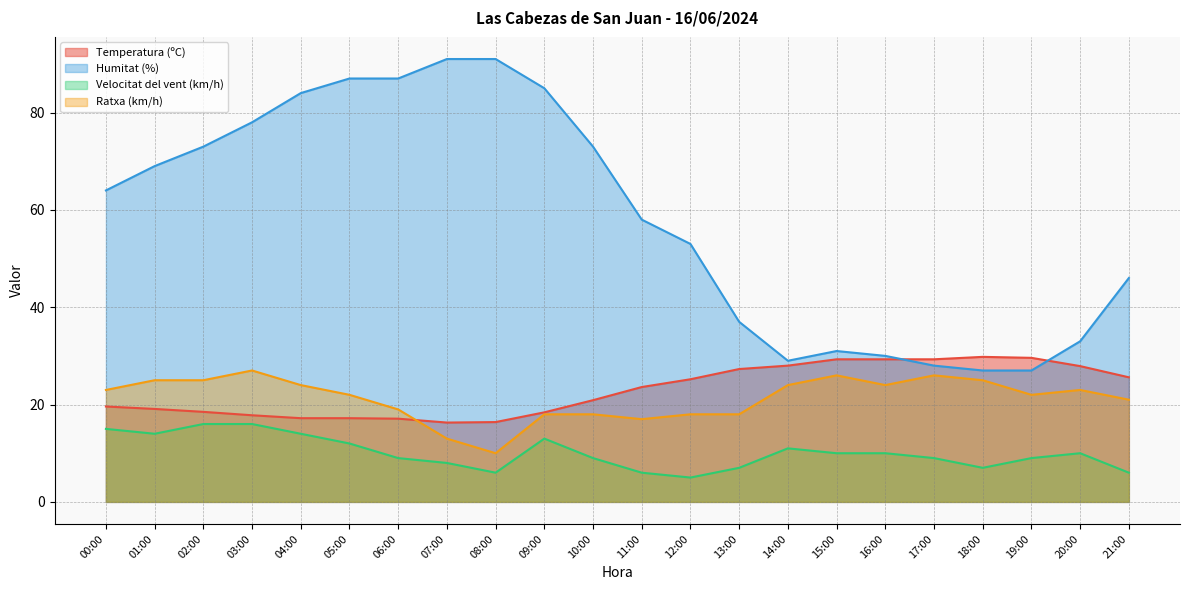

What is the average value of the Velocitat del vent (km/h) series?

10.1